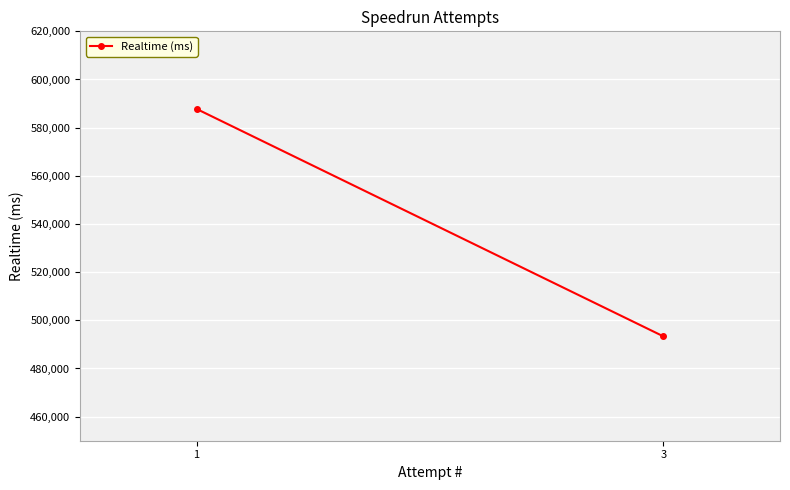

List the labels in order of value, largest first.

1, 3